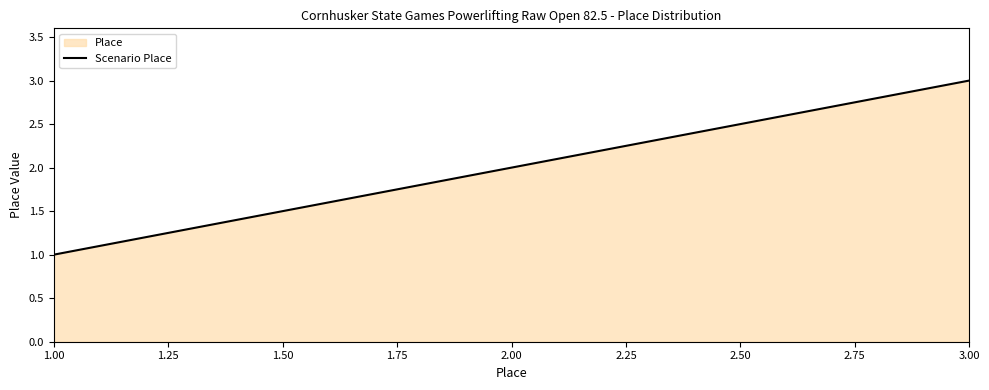

What is the minimum value shown in the chart?

1